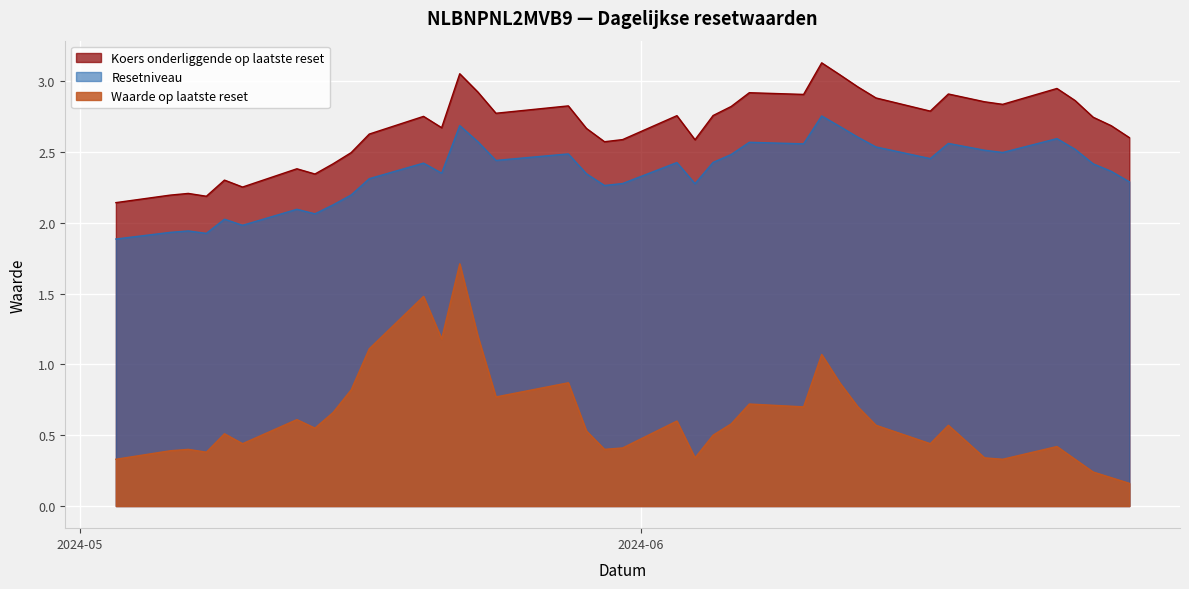

Which series has the largest range (max minus min)?

Waarde op laatste reset